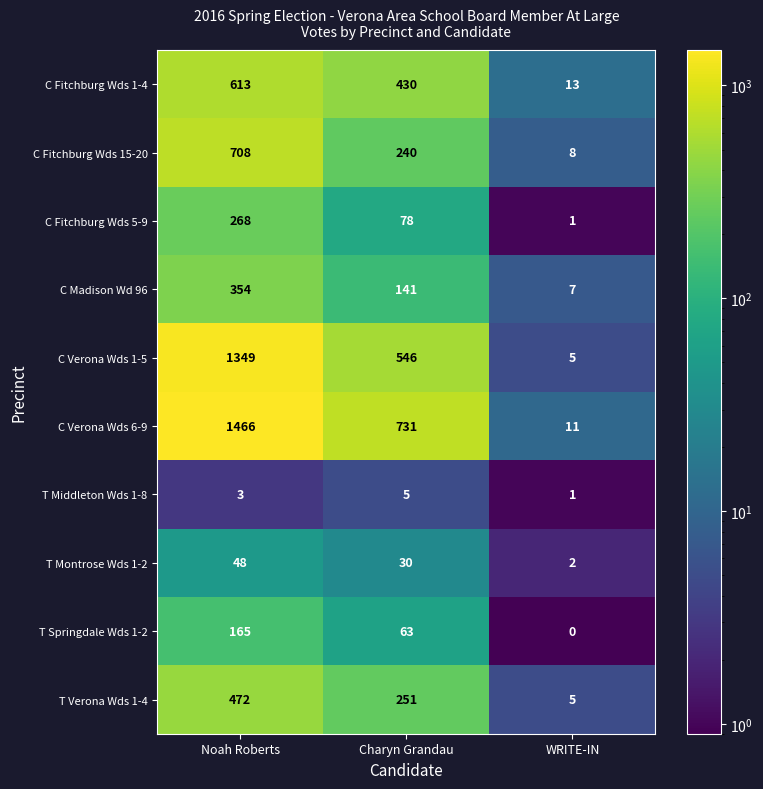

Rank the series at Noah Roberts from highest to lowest value.

C Verona Wds 6-9, C Verona Wds 1-5, C Fitchburg Wds 15-20, C Fitchburg Wds 1-4, T Verona Wds 1-4, C Madison Wd 96, C Fitchburg Wds 5-9, T Springdale Wds 1-2, T Montrose Wds 1-2, T Middleton Wds 1-8